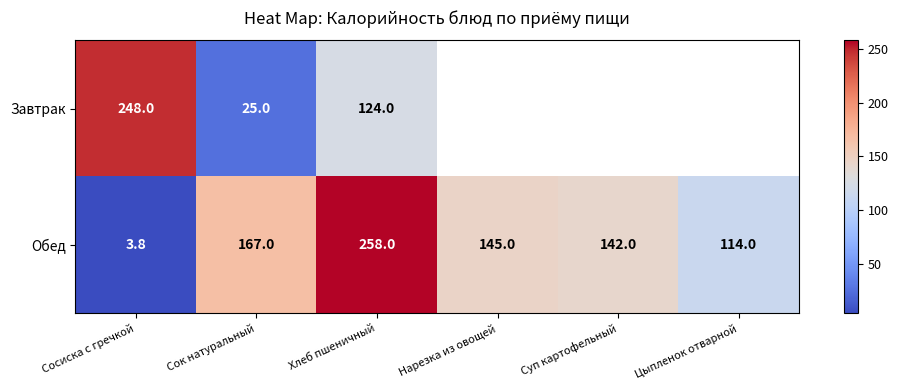

What is the difference between the highest and lowest values at Сосиска с гречкой?

244.2